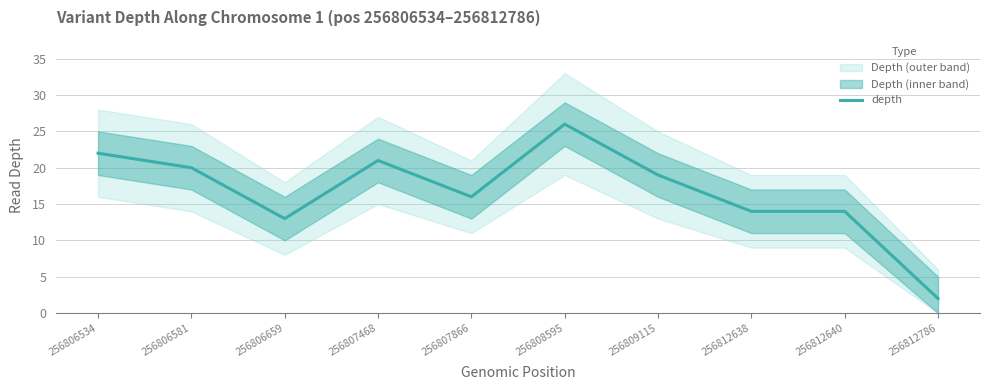

Does the chart display data point markers on the line(s)?

No